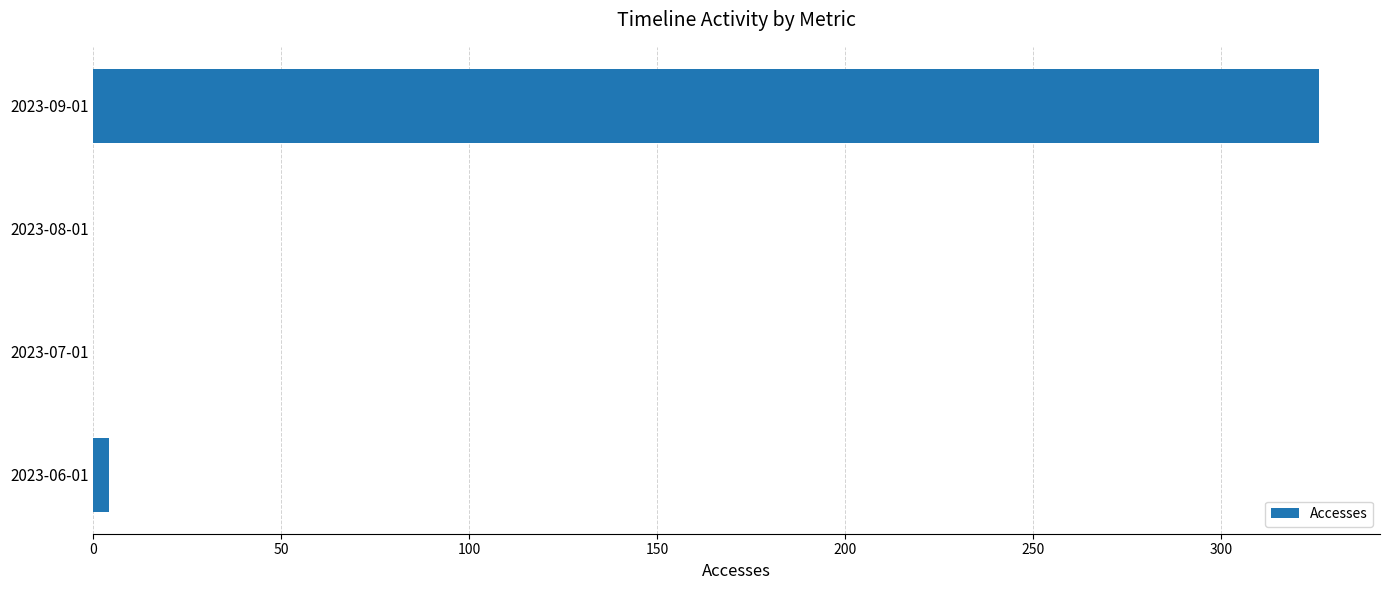

The value at 2023-08-01 is -169. True or false?

False